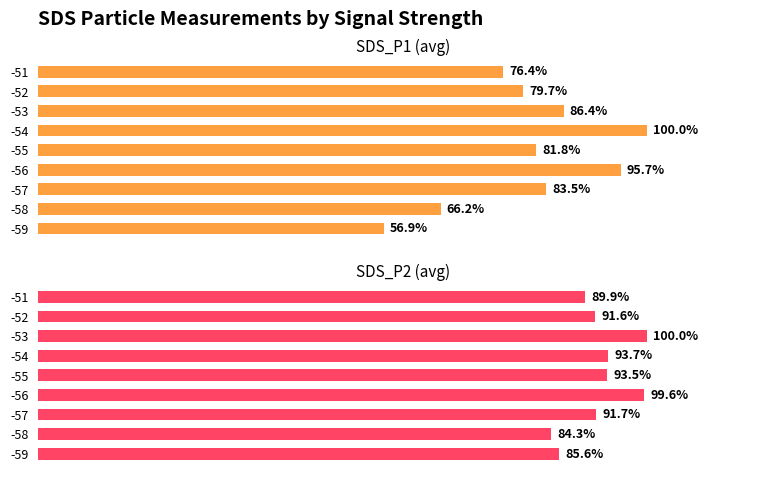

Which series has the largest total across all categories?

SDS_P2 (avg)